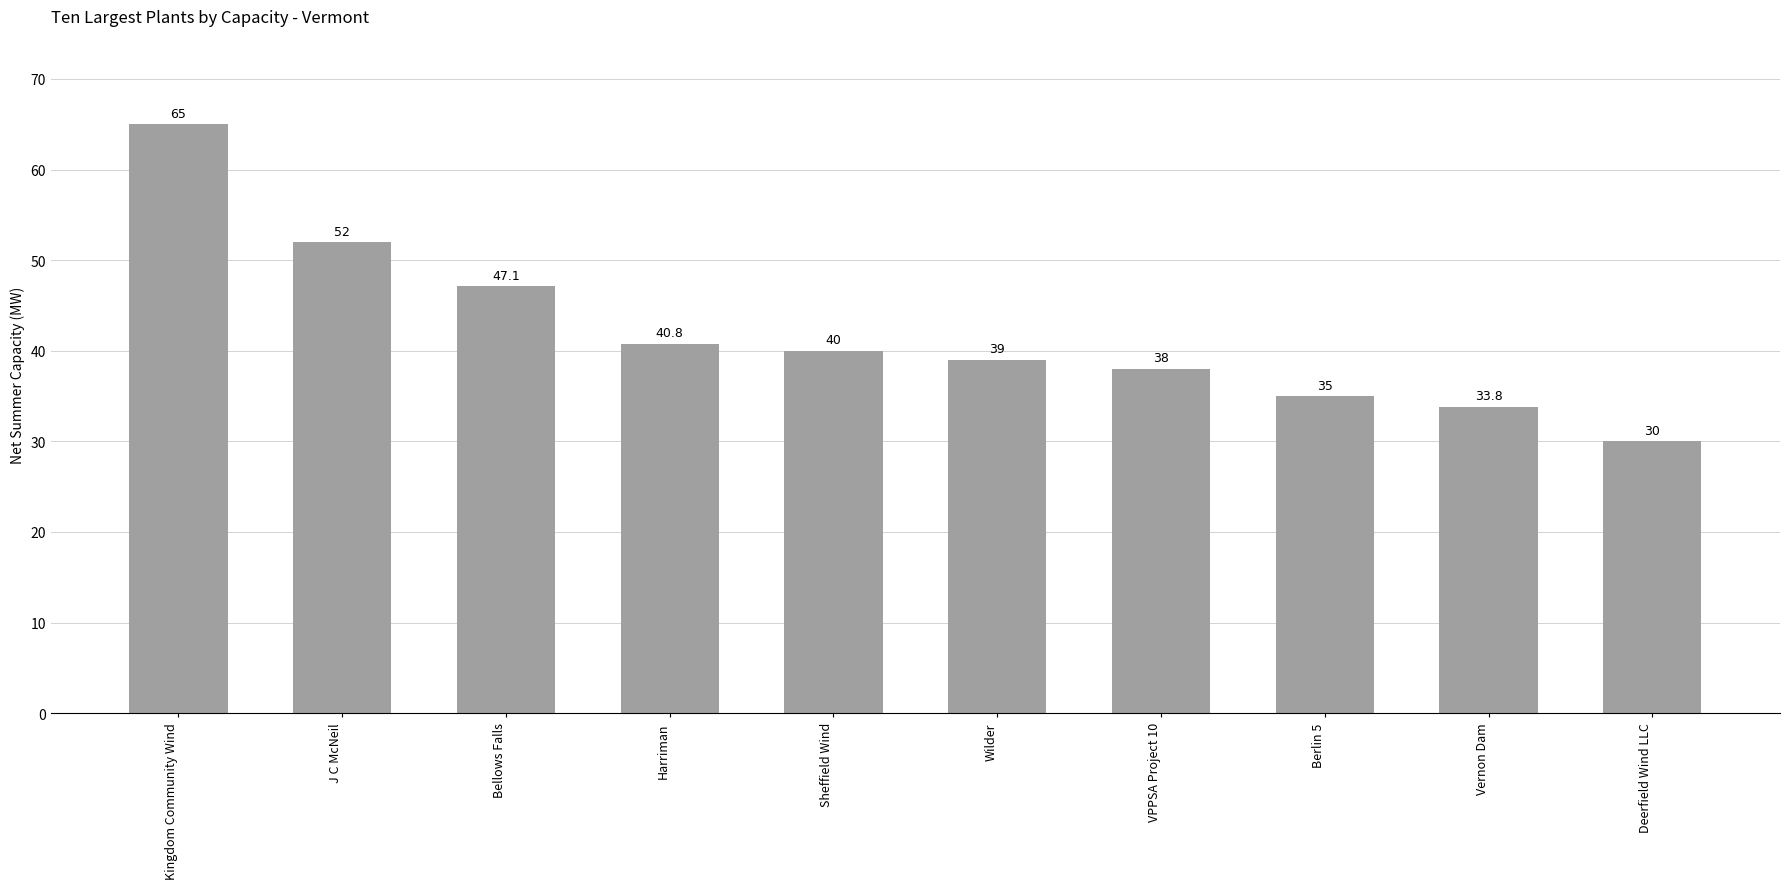

Rank the categories by value from lowest to highest.

Deerfield Wind LLC, Vernon Dam, Berlin 5, VPPSA Project 10, Wilder, Sheffield Wind, Harriman, Bellows Falls, J C McNeil, Kingdom Community Wind